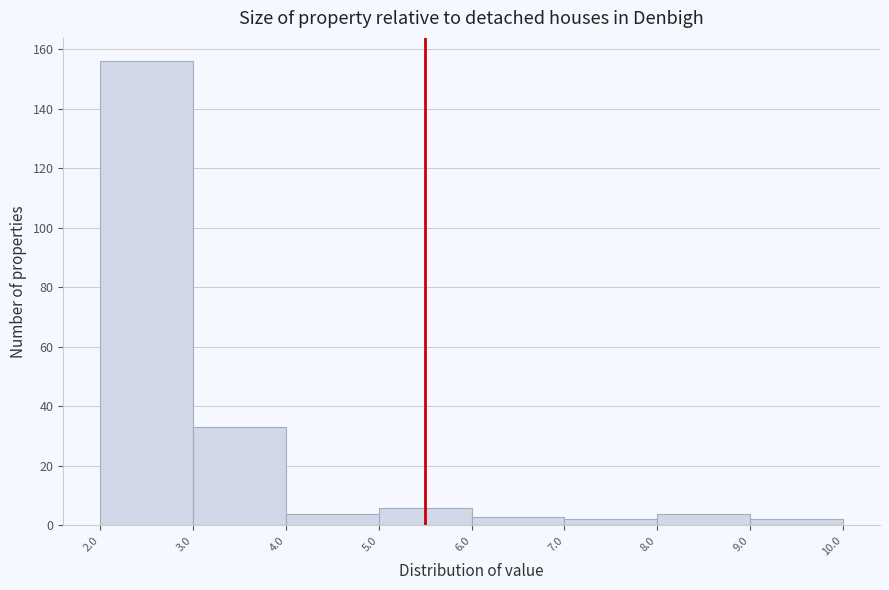

Reading left to right, transcribe this chart: for each bar, give the range it covers on the x-axis and its height. The values are not printed on the chart, so give them approximately, as read against the axis.

2.0 to 3.0: 156
3.0 to 4.0: 34
4.0 to 5.0: 4
5.0 to 6.0: 6
6.0 to 7.0: 4
7.0 to 8.0: 2
8.0 to 9.0: 4
9.0 to 10.0: 2